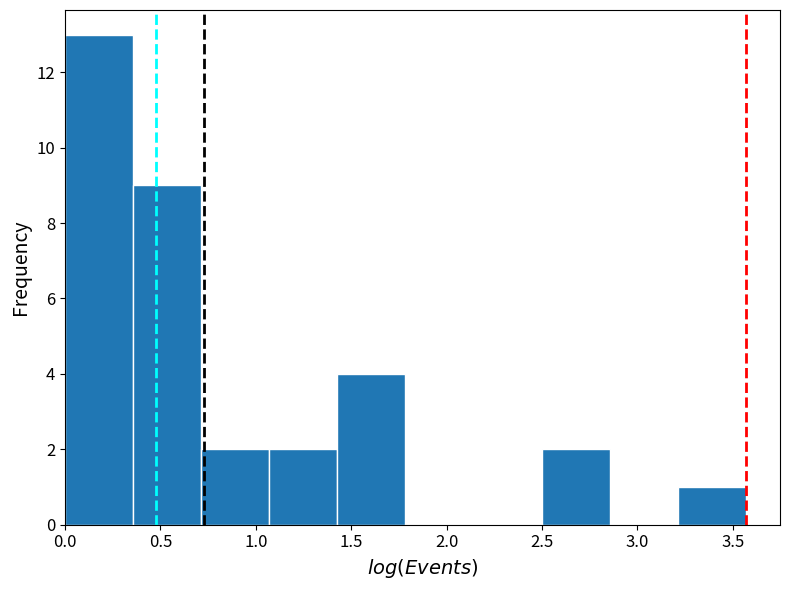

Reading left to right, transcribe this chart: for each bar, give the range it covers on the x-axis and its height. Neither the bar edges nor the heights are printed on the chart, so give them approximately, as read against the axes.

0.00 to 0.35: 13
0.35 to 0.70: 9
0.70 to 1.05: 2
1.05 to 1.45: 2
1.45 to 1.80: 4
1.80 to 2.15: 0
2.15 to 2.50: 0
2.50 to 2.85: 2
2.85 to 3.20: 0
3.20 to 3.55: 1